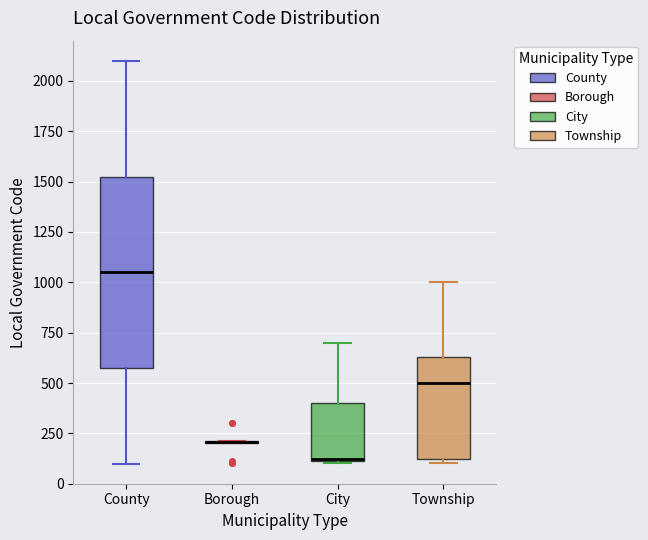

Where is the upper edge of the box for City on the y-axis? The values are not printed on the chart, so give them approximately, as read against the axis.

400